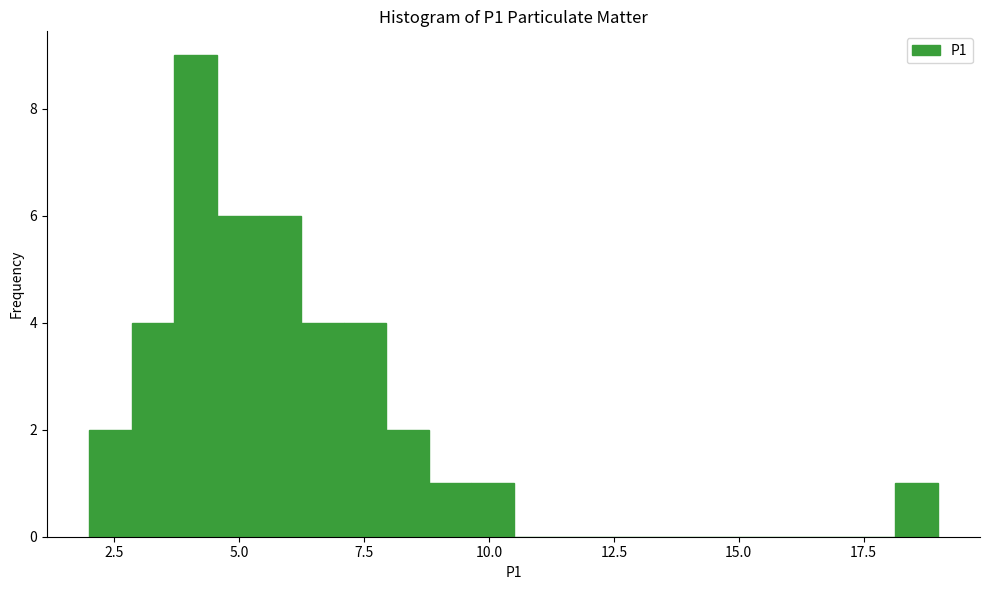

Read against the x-axis, roughly where is the centre of the tallest bar?

4.0